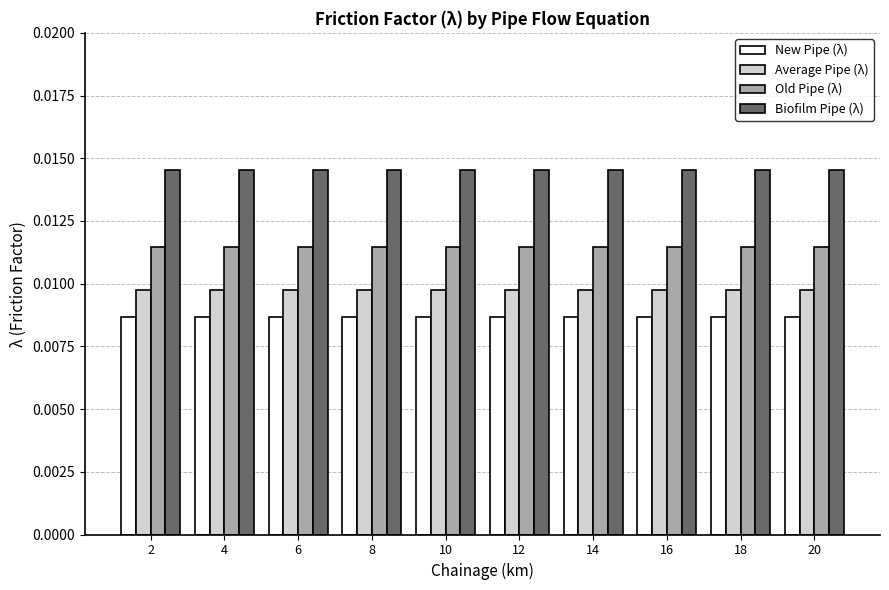

Which series has the largest total across all categories?

Biofilm Pipe (λ)